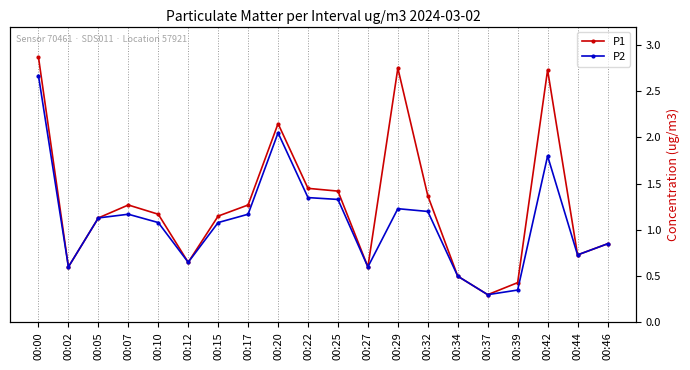

Which series has the widest spread of values?

P1